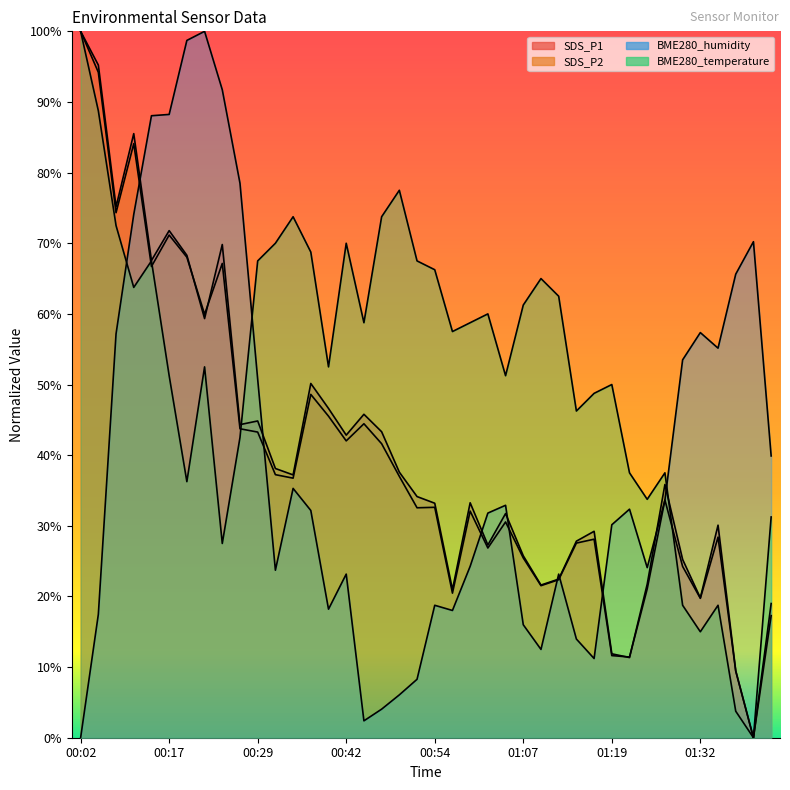

What is the value of the SDS_P1 point at the 27th from the left?

21.6